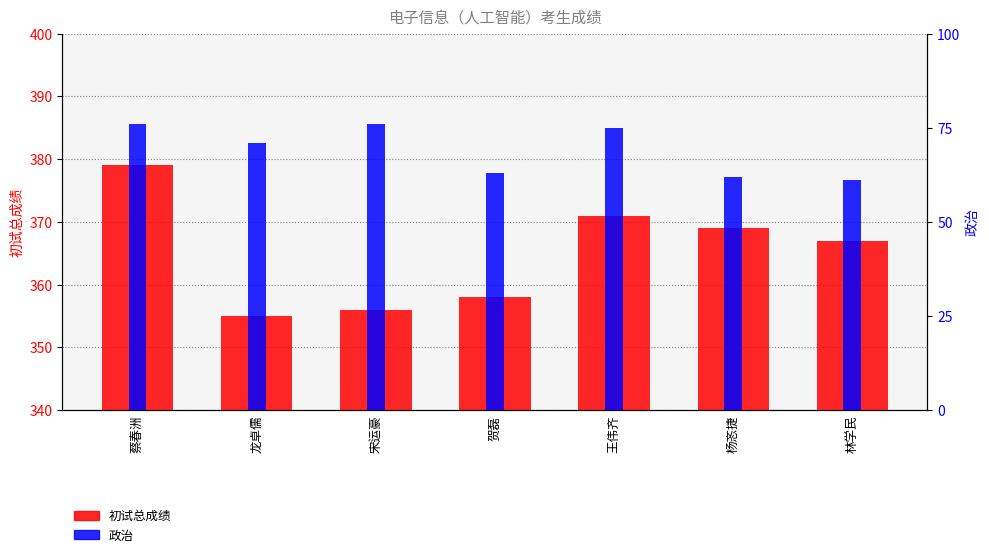

Where does the 初试总成绩 series first go above 367?

蔡春洲